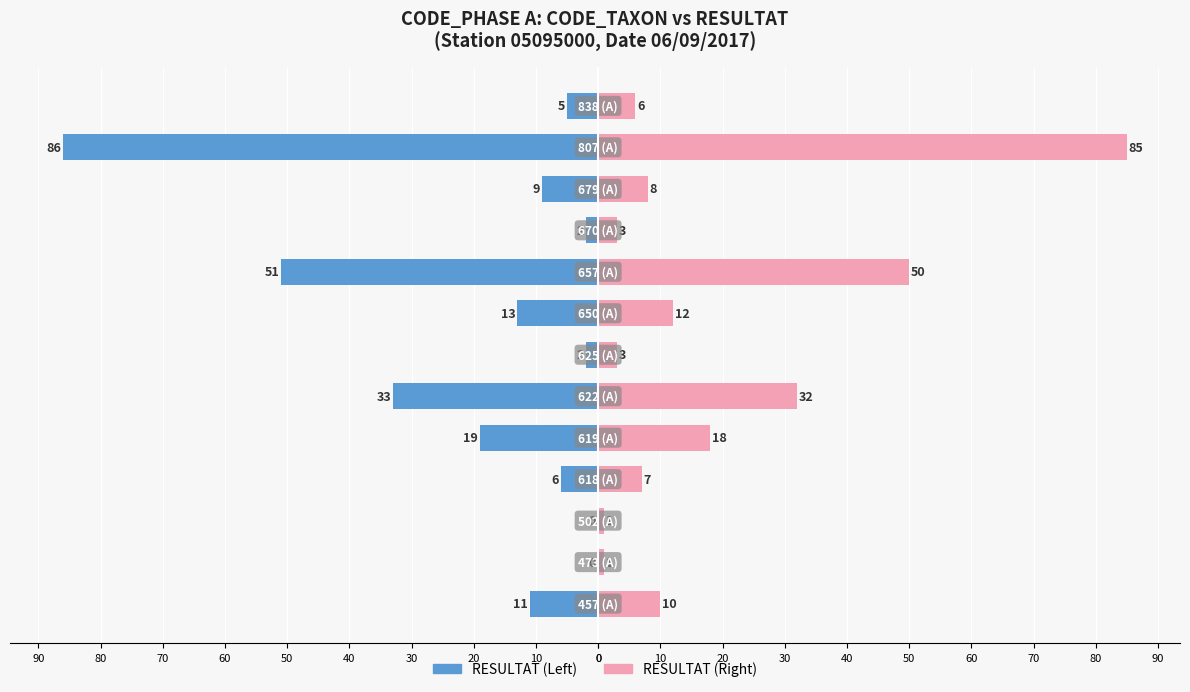

What are all the series names shown in the legend?

RESULTAT (Left), RESULTAT (Right)